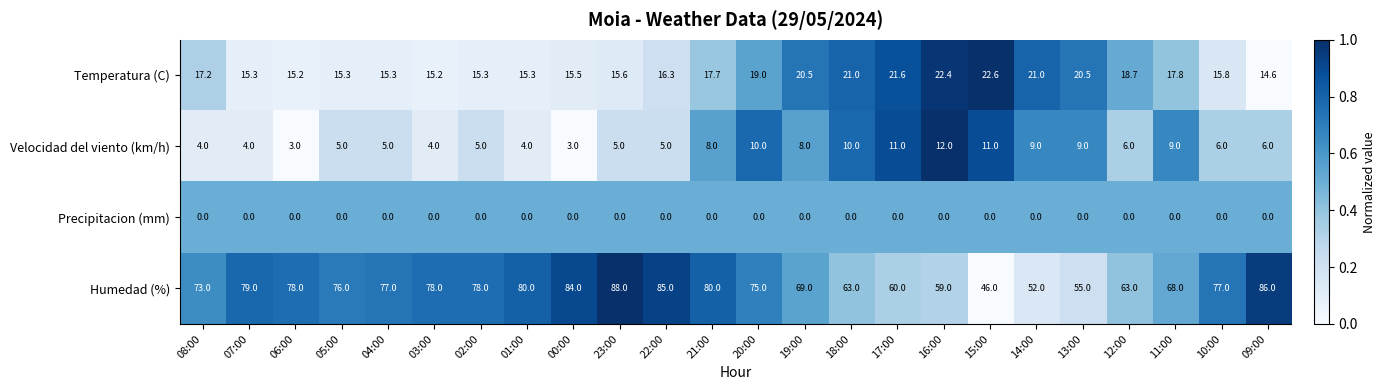

How many data points does each series have?

24